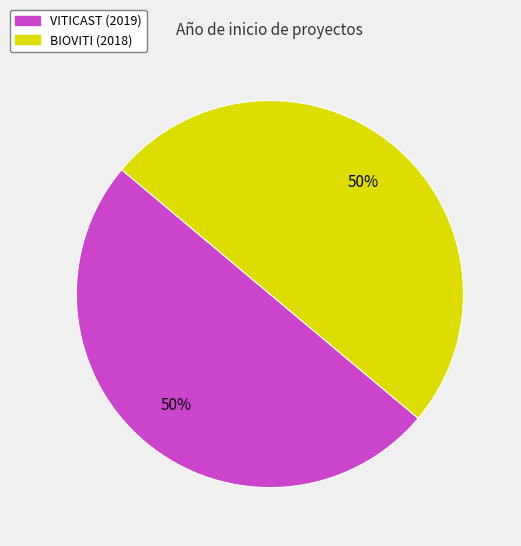

What percentage is the VITICAST (2019) slice, to the nearest percent?

50%